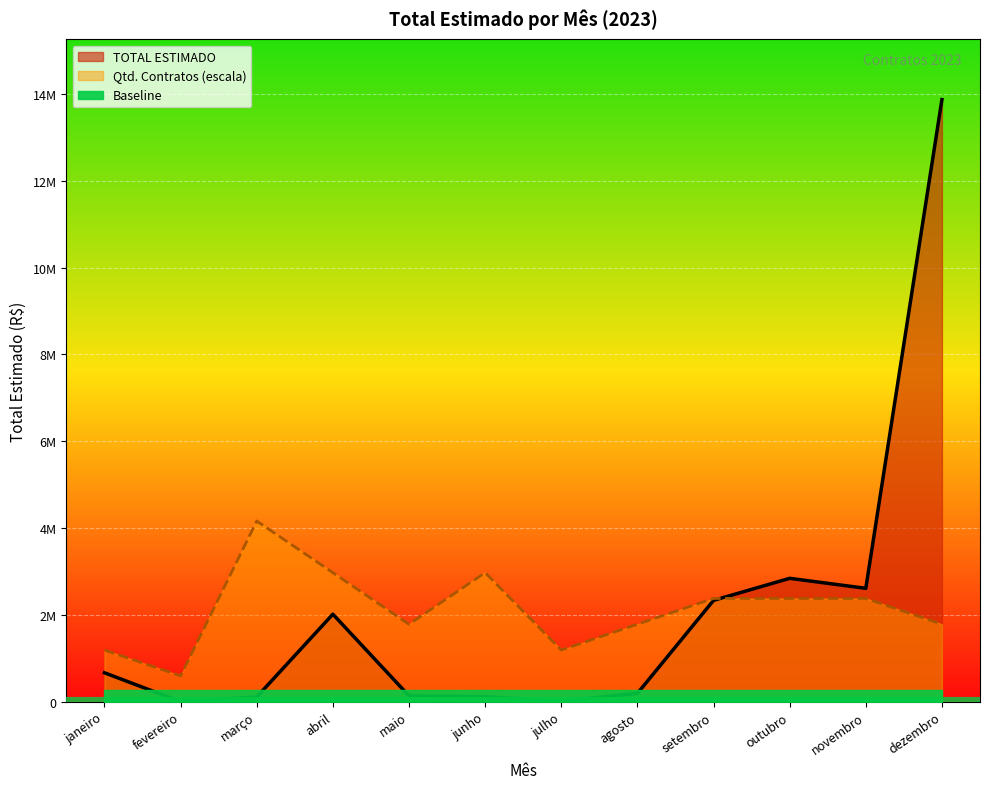

Which series has the widest spread of values?

TOTAL ESTIMADO (linha)